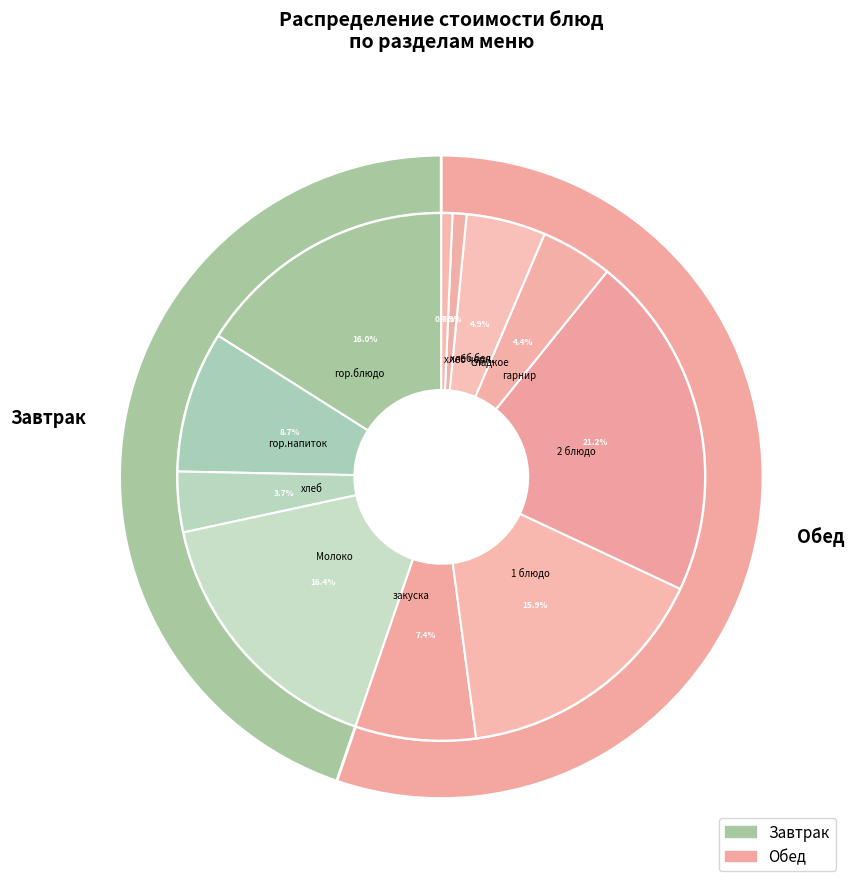

What portion of the pie excludes 2 блюдо?

78.8%